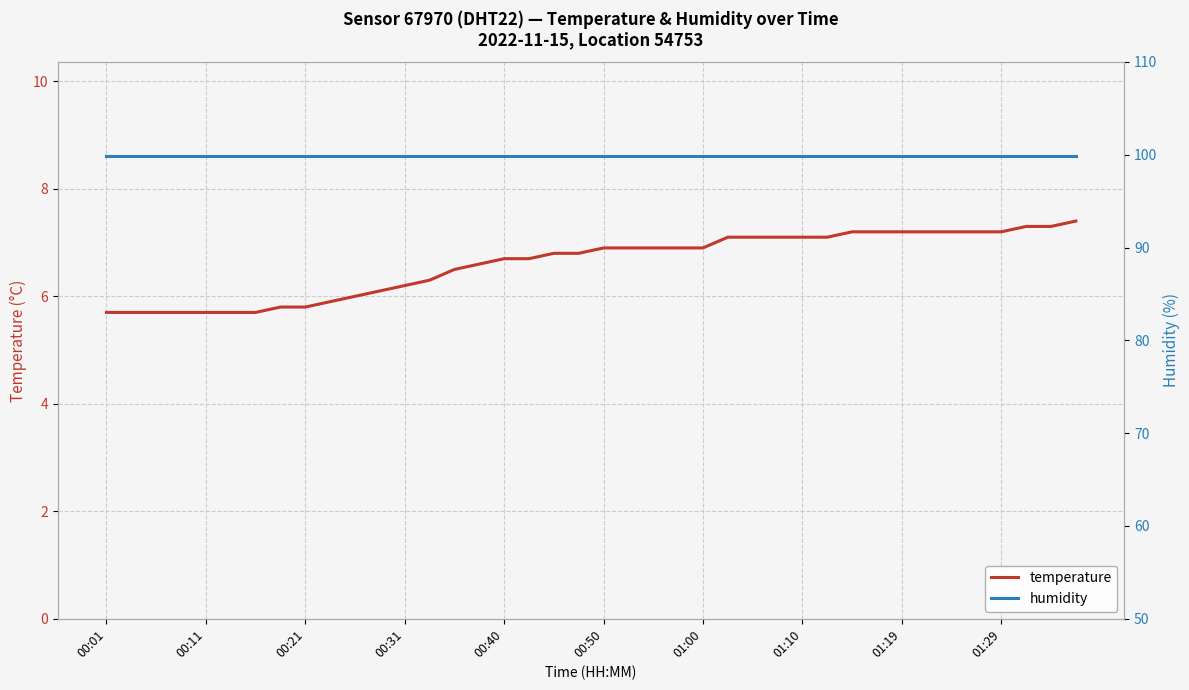

True or false: temperature has a value of 1.7 at 01:00.

False